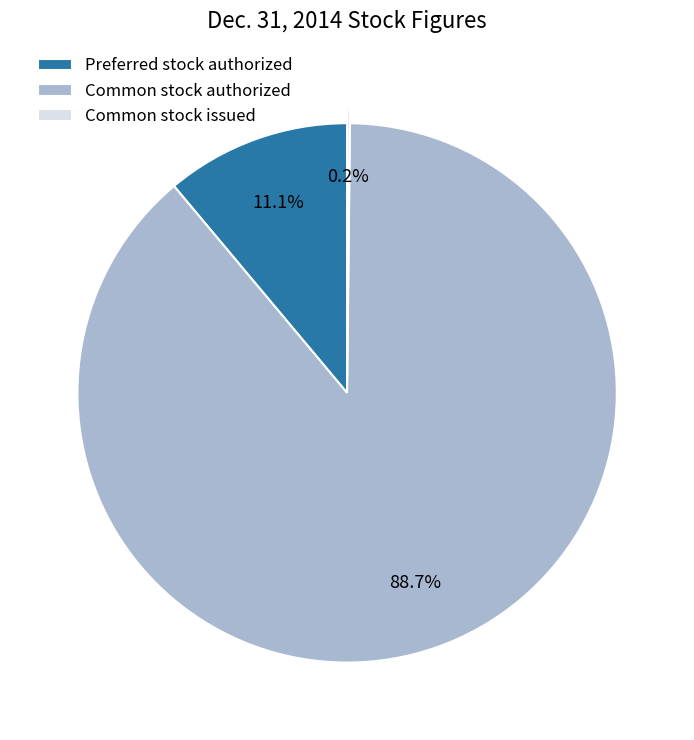

Which slice is the largest?

Common stock authorized